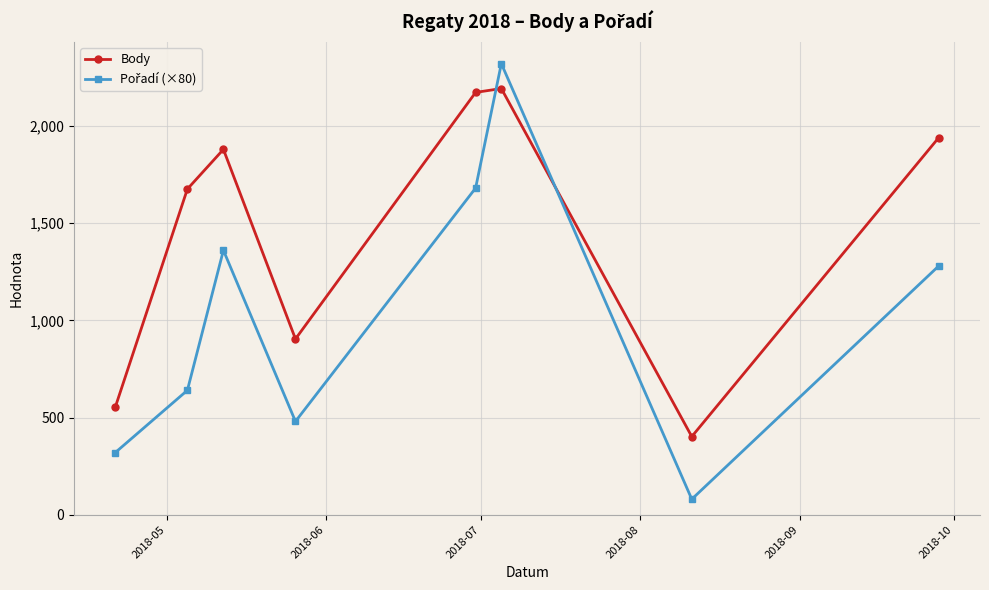

What is the lowest value of the Body series?

402